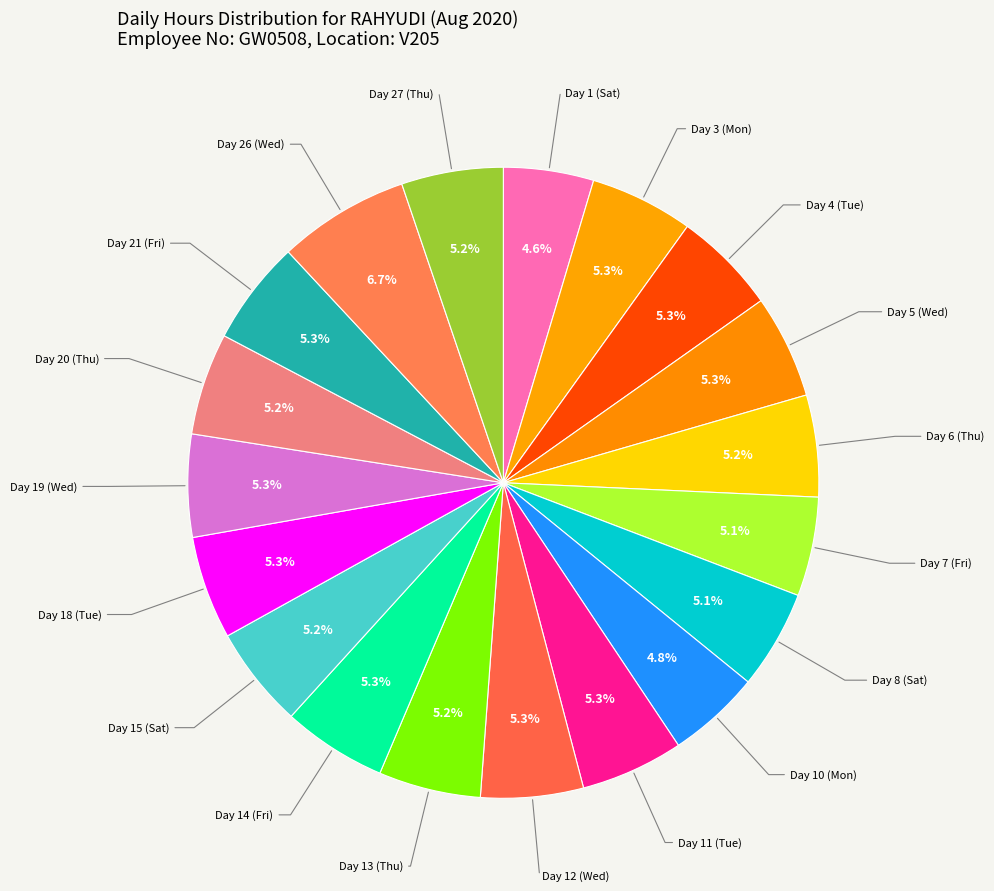

Is there a majority slice in this chart?

No